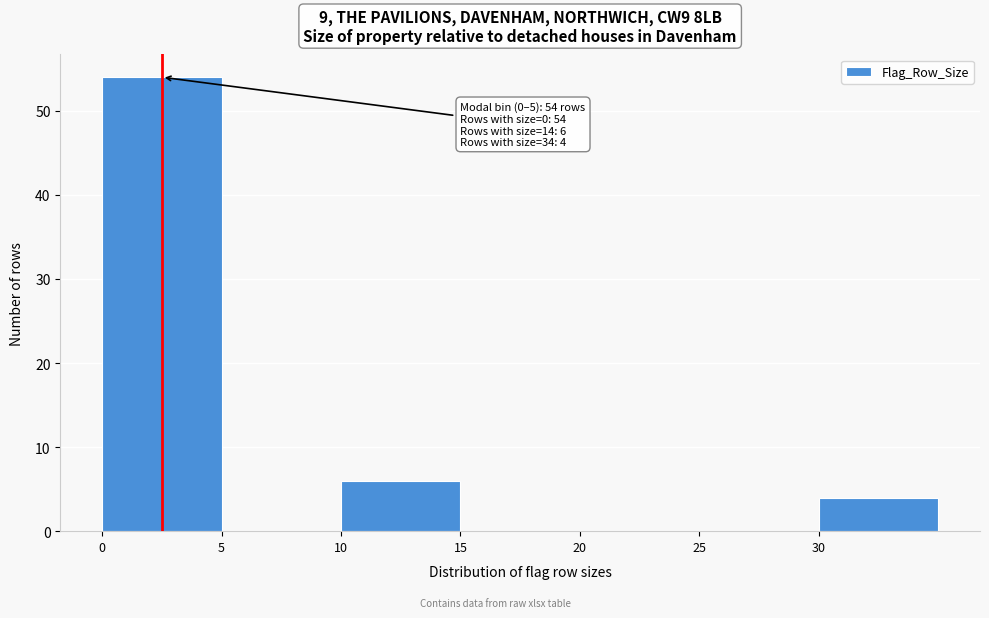

Over which range of the x-axis is the bar tallest?

0 to 5